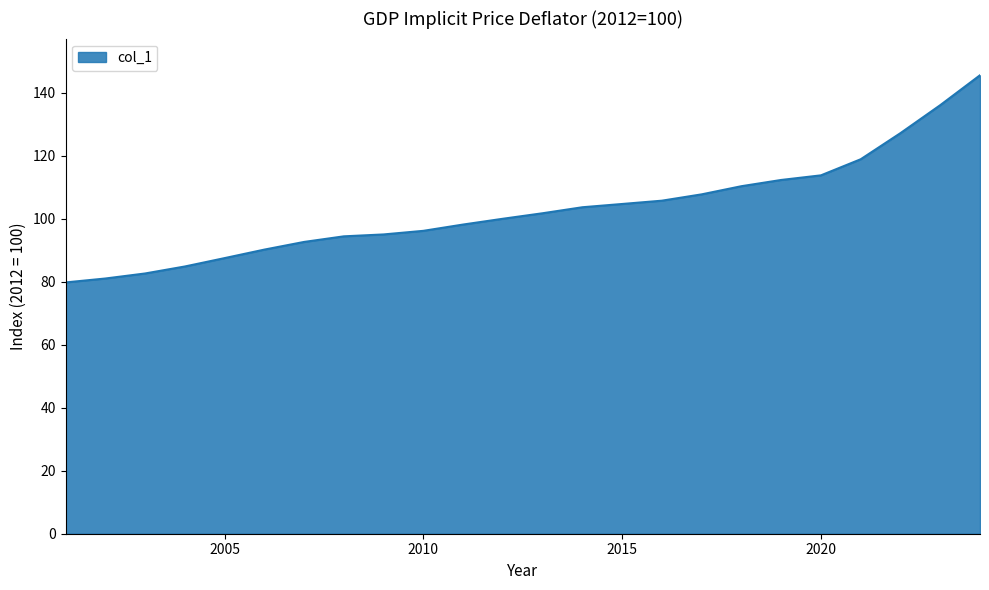

What is the difference between the maximum and minimum values?

65.8